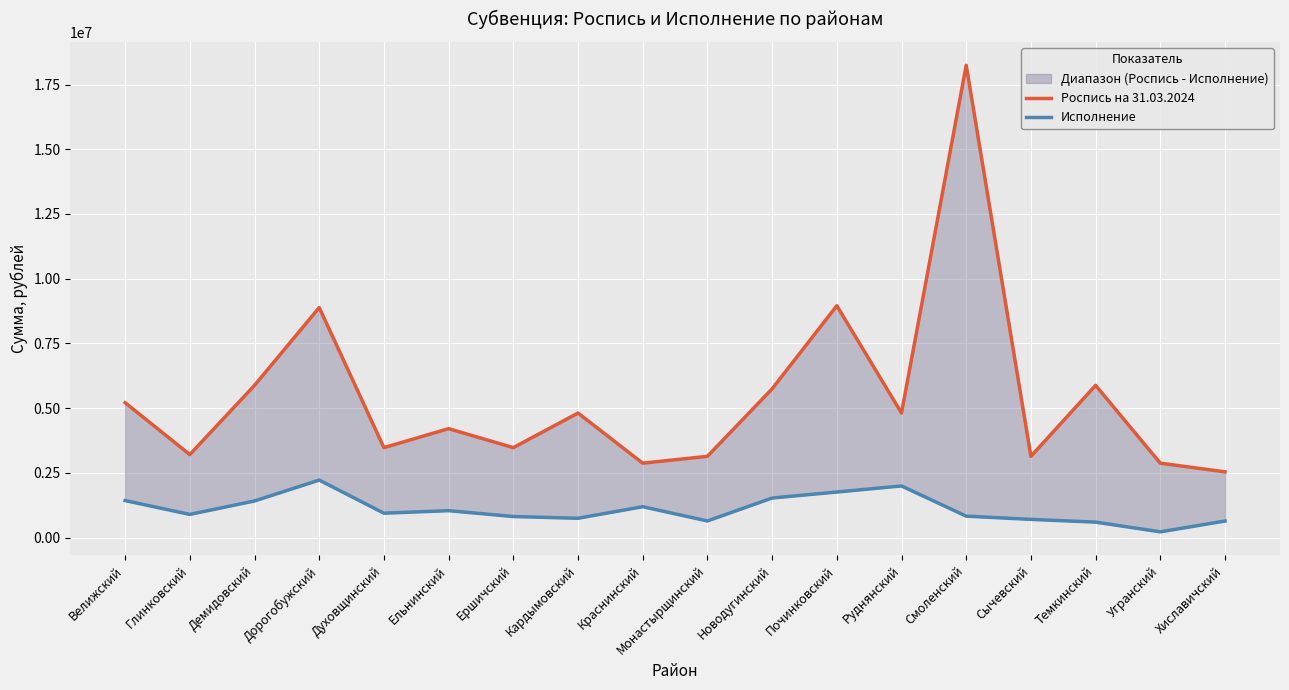

What position from the left is Демидовский?

3